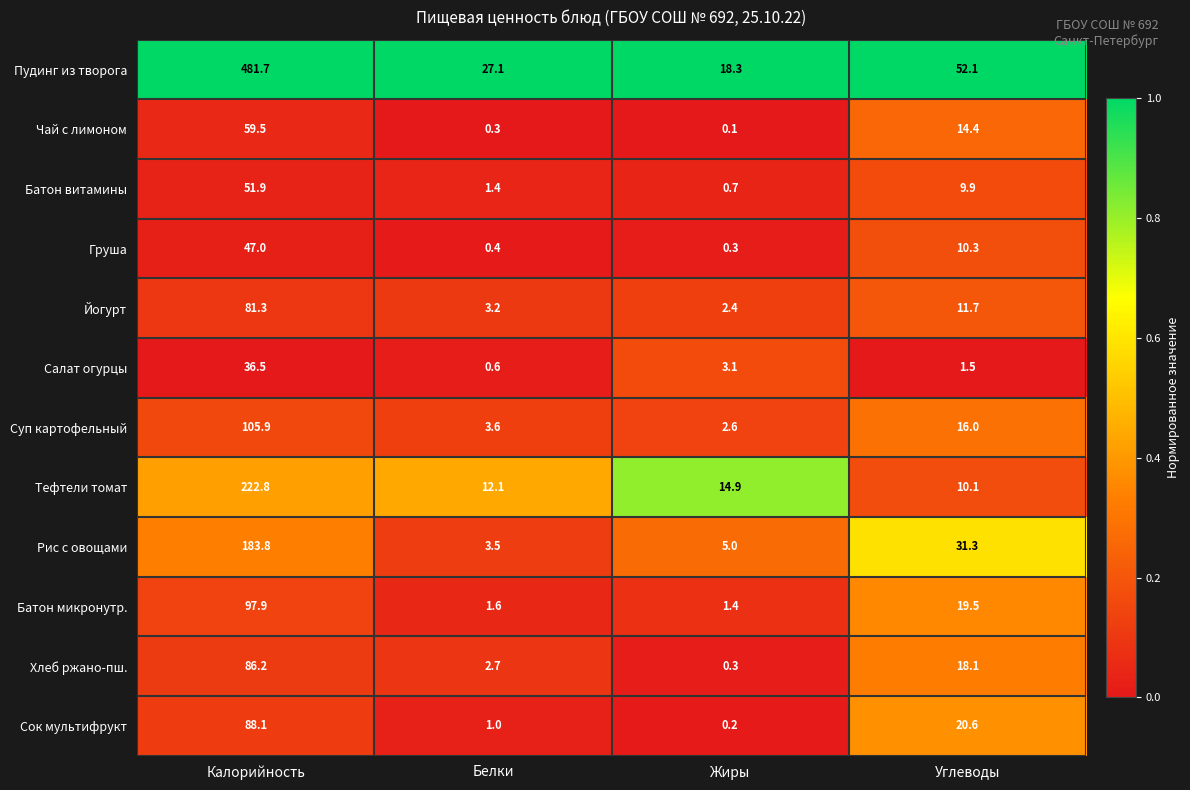

List the series in order of their peak value, highest first.

Пудинг из творога, Тефтели томат, Рис с овощами, Суп картофельный, Батон микронутр., Сок мультифрукт, Хлеб ржано-пш., Йогурт, Чай с лимоном, Батон витамины, Груша, Салат огурцы